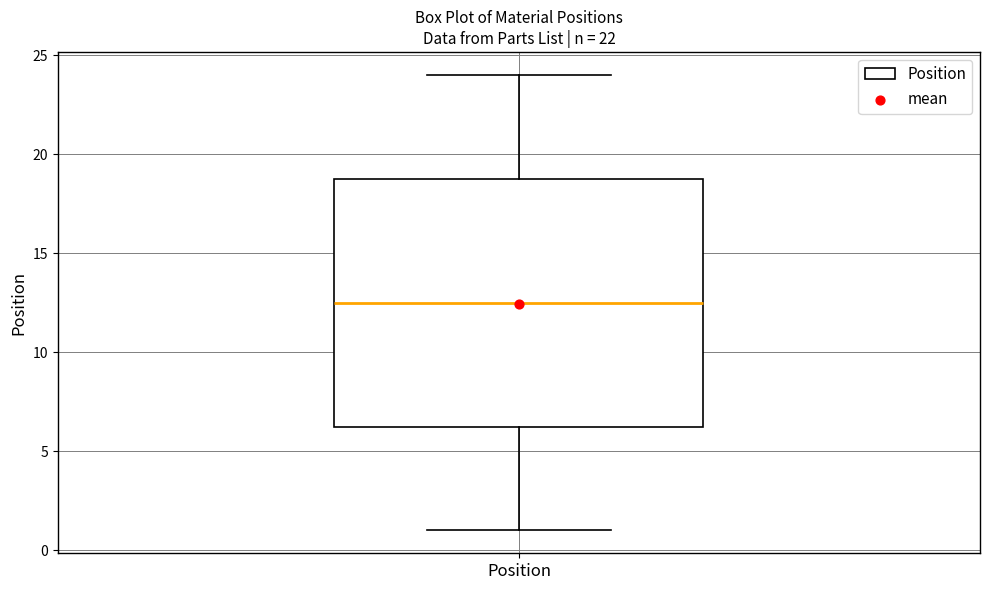

Where does the upper whisker of the box for Position end on the y-axis? The values are not printed on the chart, so give them approximately, as read against the axis.

24.0